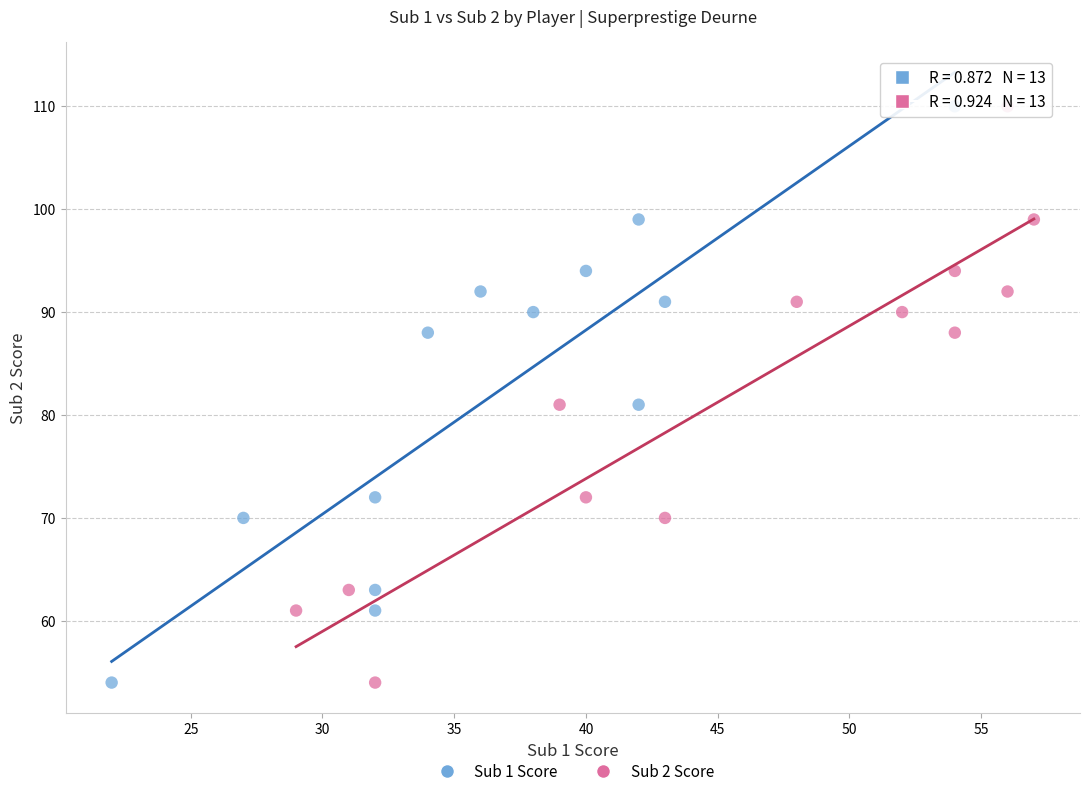

What are all the series names shown in the legend?

Sub 1 Score, Sub 2 Score